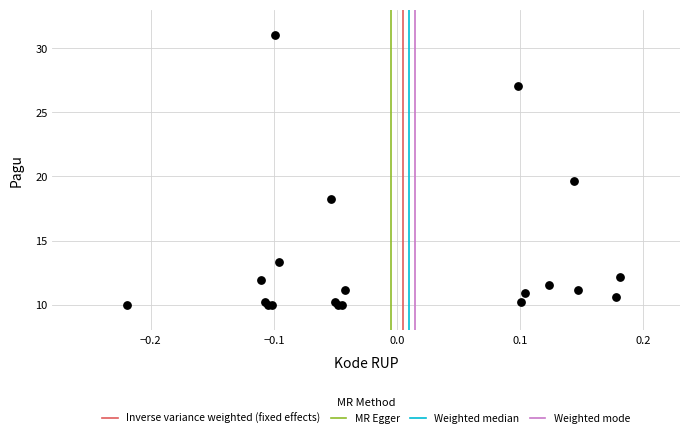

What Y value in the scatter plot is closest to 20?

19.6